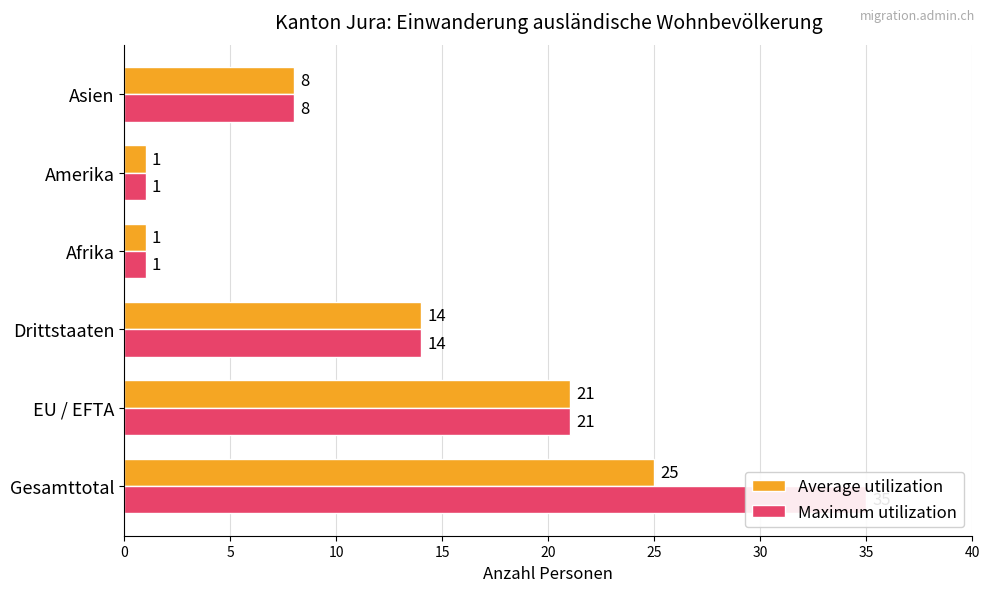

What is the value of the Maximum utilization bar at the 2nd from the left?

21